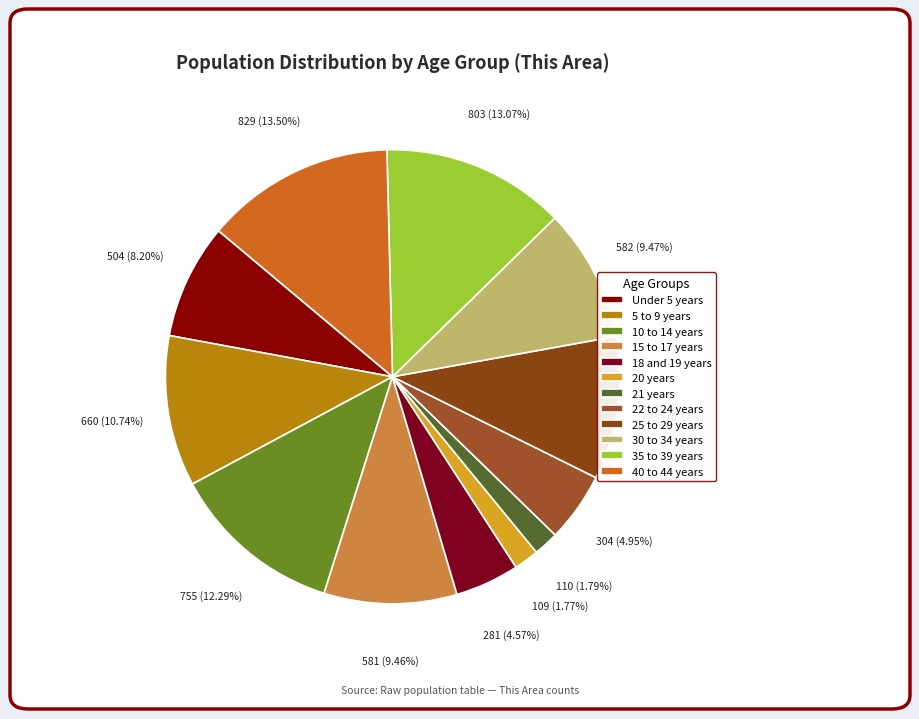

To the nearest percent, what percentage of the pie is 10 to 14 years?

12%